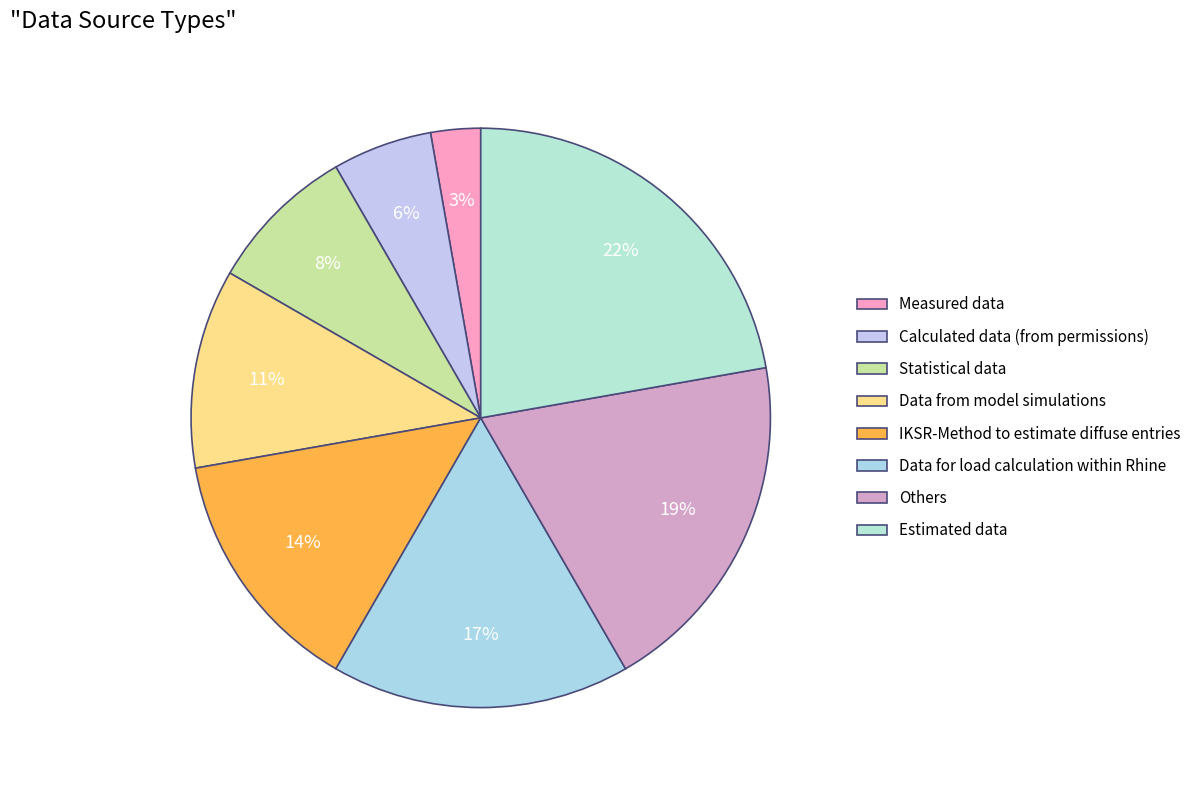

To the nearest percent, what portion does Measured data represent?

3%